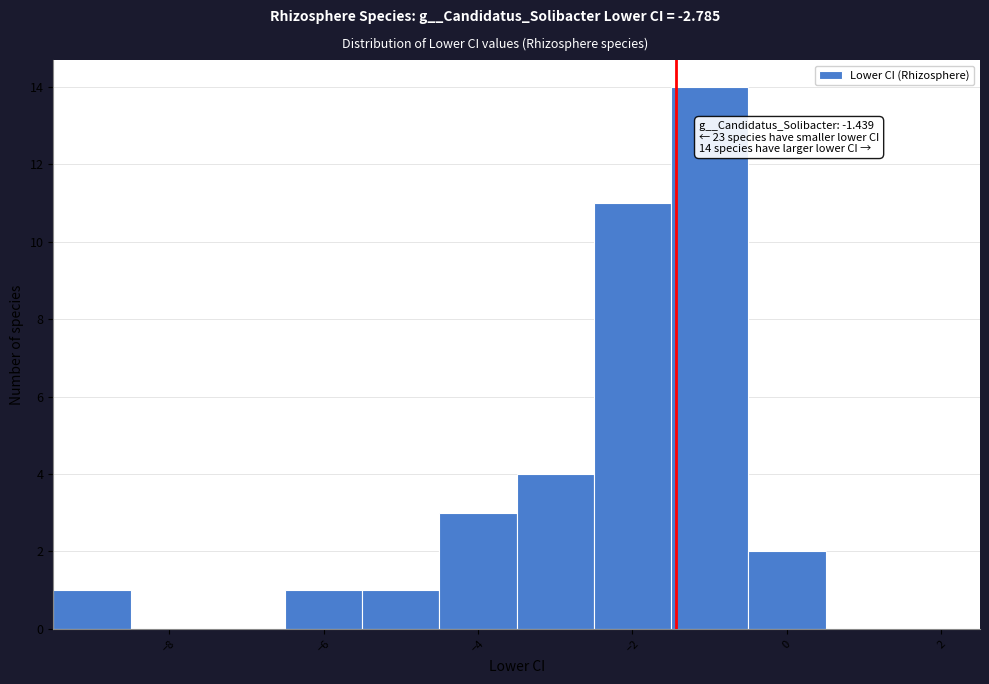

Which range on the x-axis has the tallest bar?

-1.5 to -0.5